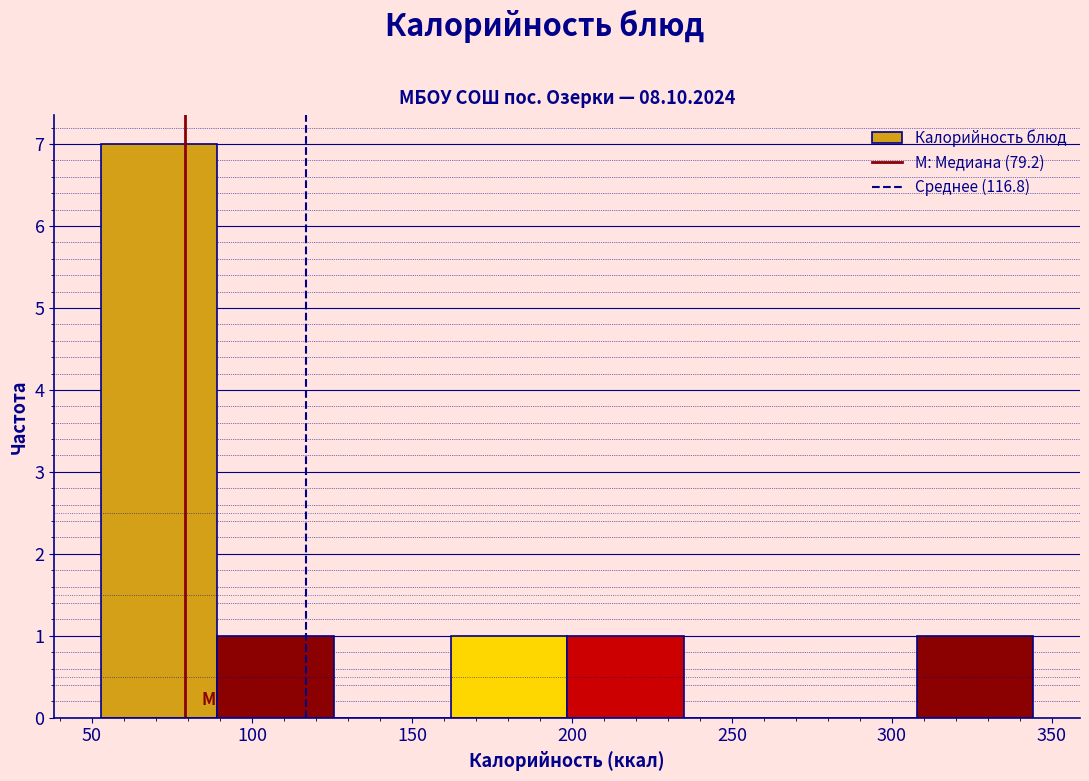

Over which range of the x-axis is the bar tallest?

55 to 90